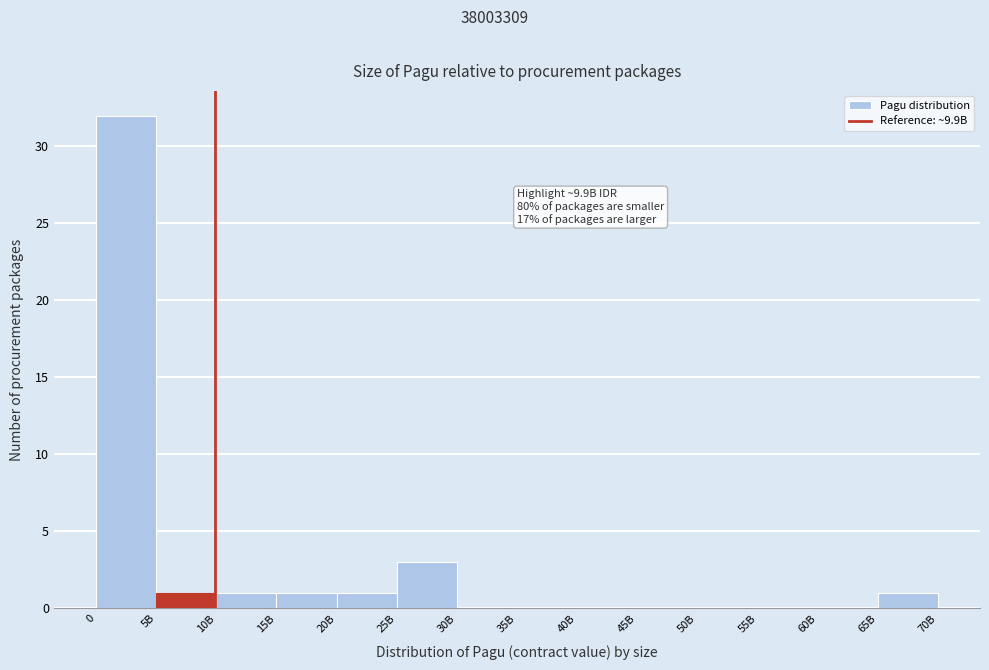

Reading left to right, extract all data points from this chart.

0=32	5B=1	10B=1	15B=1	20B=1	25B=3	30B=0	35B=0	40B=0	45B=0	50B=0	55B=0	60B=0	65B=1